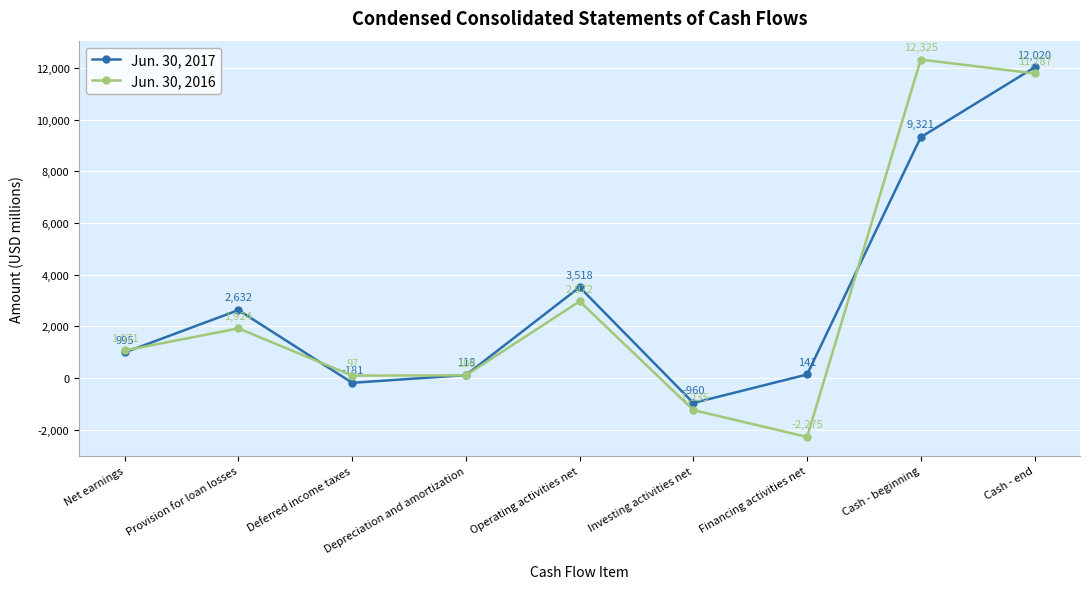

What is the maximum value shown in the chart?

12325